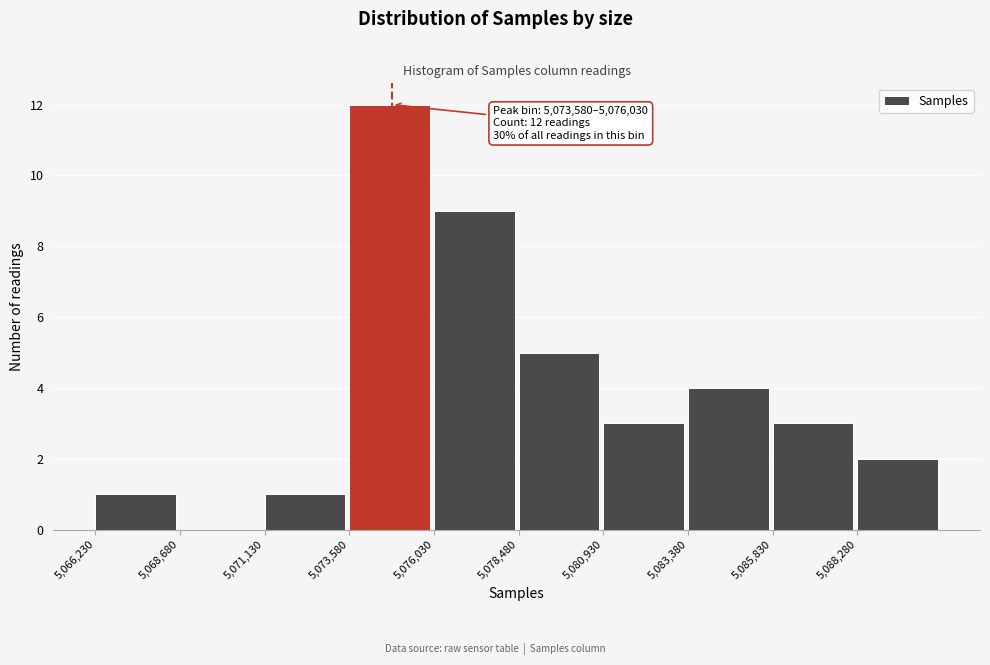

Over which range of the x-axis is the bar tallest?

5073500 to 5076000